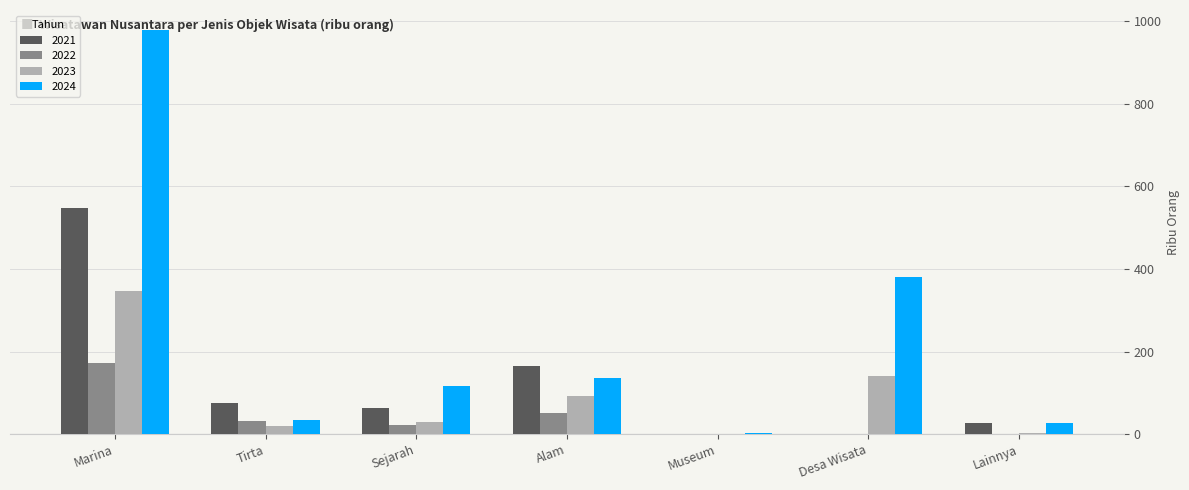

At which category is the sum across all series the highest?

Marina